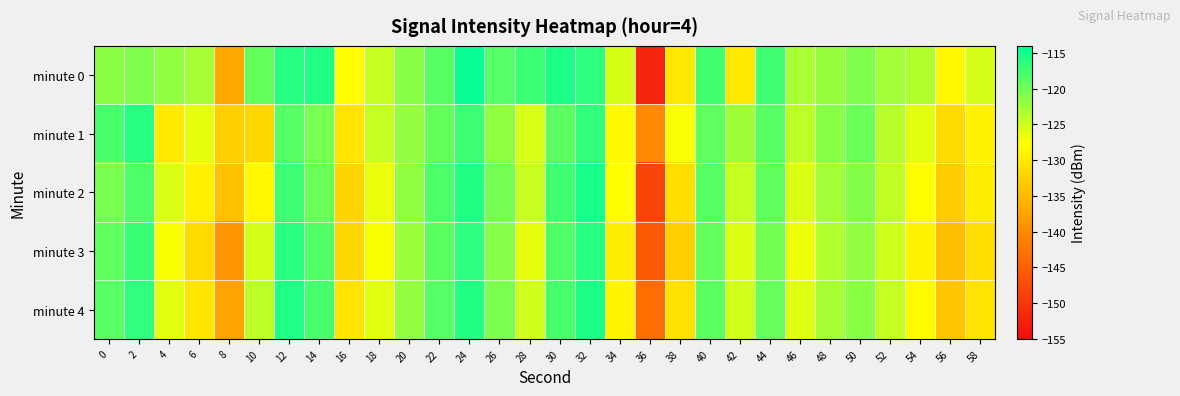

At which category does the chart reach its minimum across all series?

36